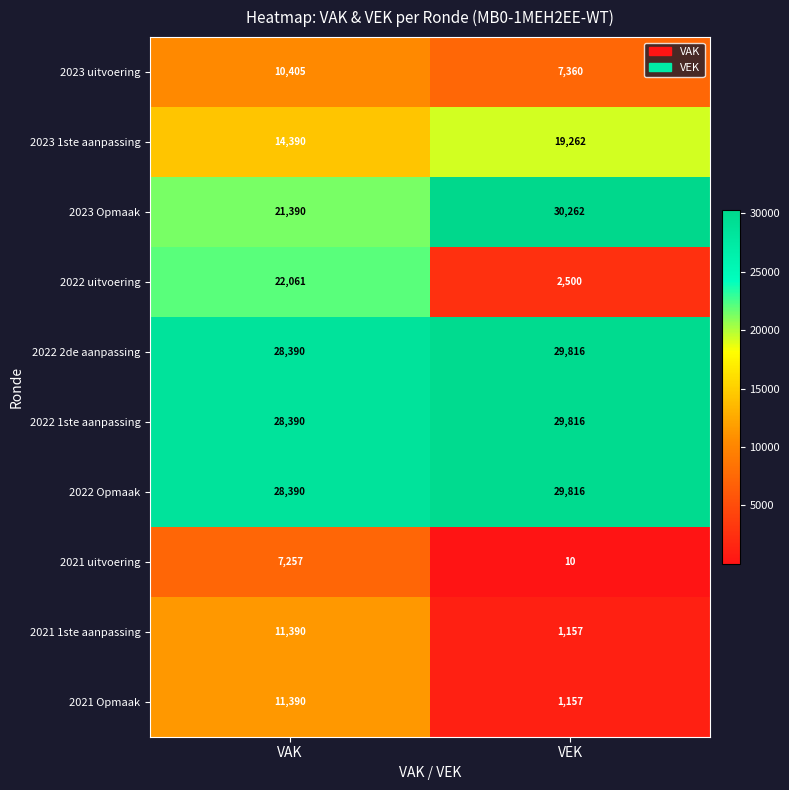

Reading right to left, transcribe all the data shown in this chart.

2023 uitvoering: VEK=7360	VAK=10405
2023 1ste aanpassing: VEK=19262	VAK=14390
2023 Opmaak: VEK=30262	VAK=21390
2022 uitvoering: VEK=2500	VAK=22061
2022 2de aanpassing: VEK=29816	VAK=28390
2022 1ste aanpassing: VEK=29816	VAK=28390
2022 Opmaak: VEK=29816	VAK=28390
2021 uitvoering: VEK=10	VAK=7257
2021 1ste aanpassing: VEK=1157	VAK=11390
2021 Opmaak: VEK=1157	VAK=11390